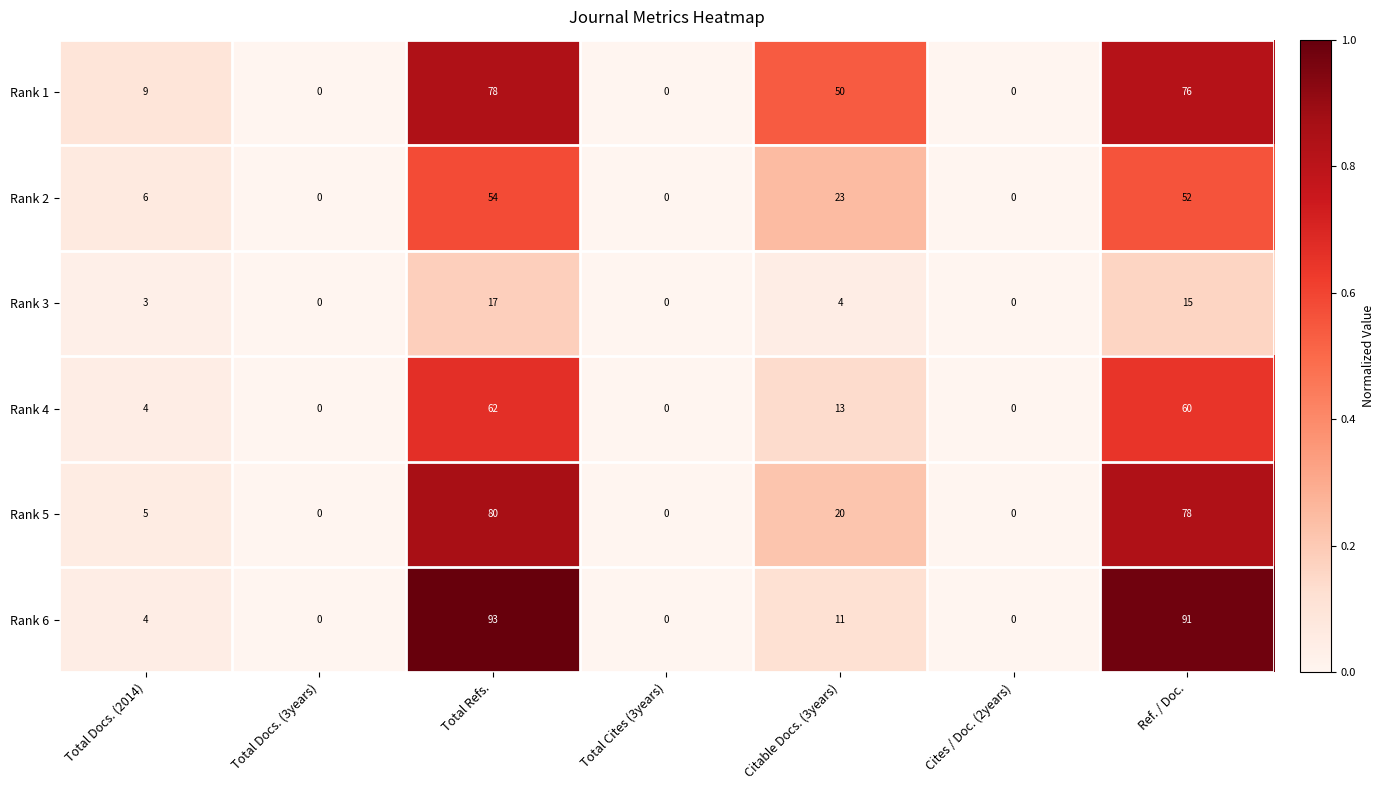

At Citable Docs. (3years), list the series in order from smallest to largest.

Rank 3, Rank 6, Rank 4, Rank 5, Rank 2, Rank 1